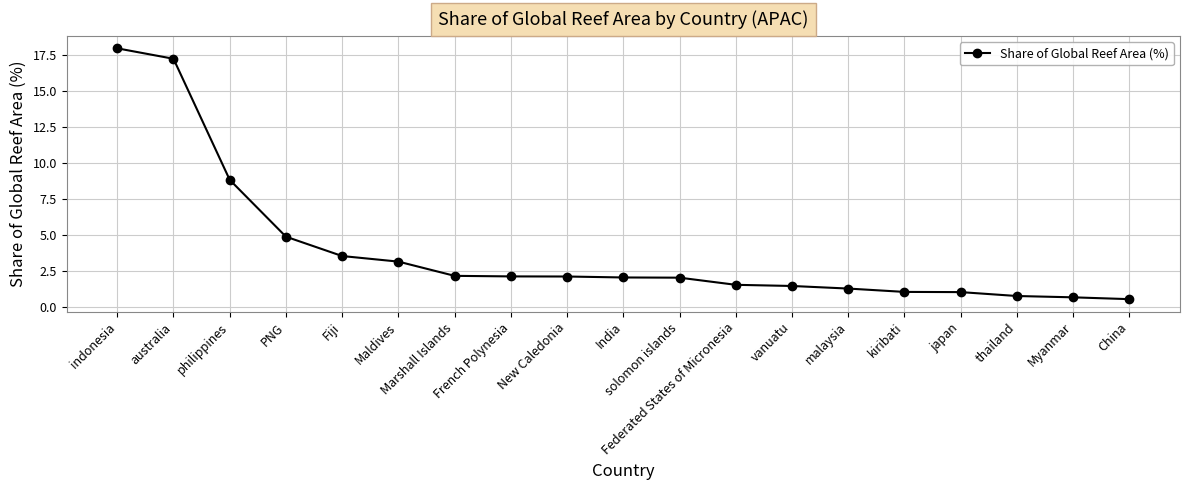

What is the value of the 19th point from the left?

0.5